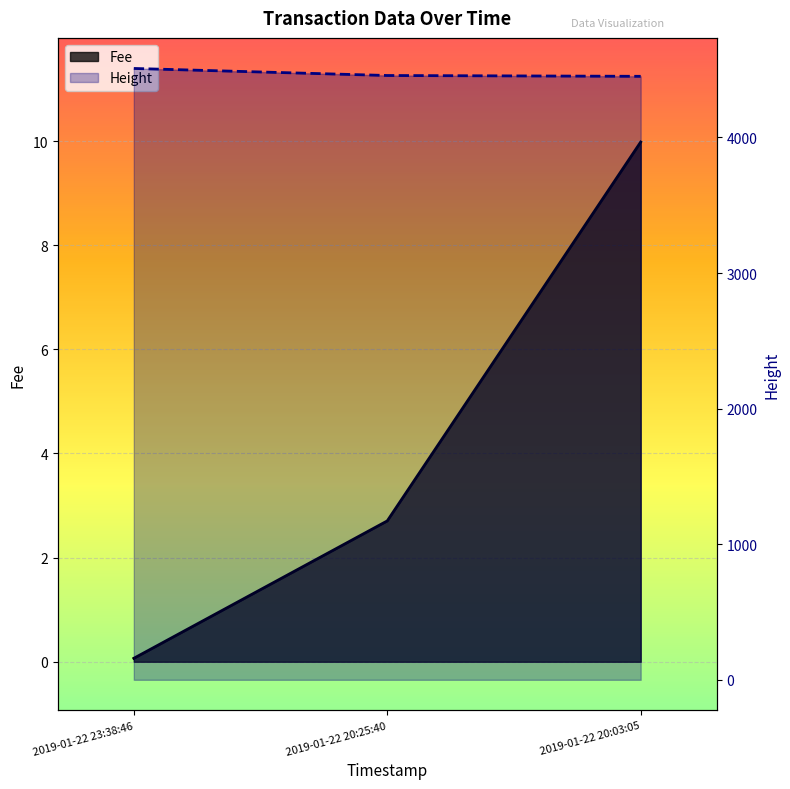

What is the smallest value displayed?

0.1